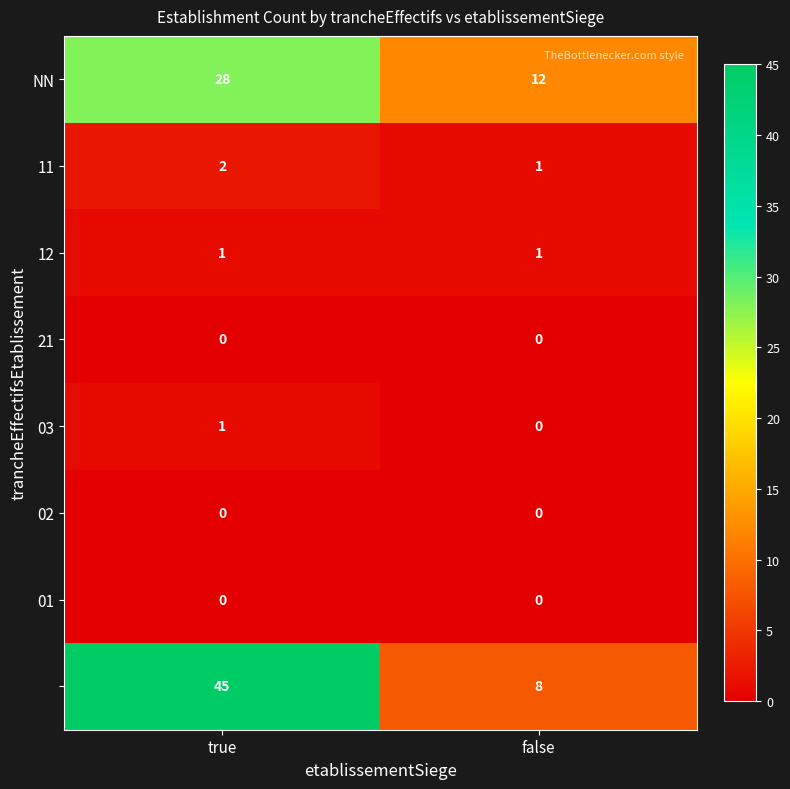

At which category is the sum across all series the highest?

true